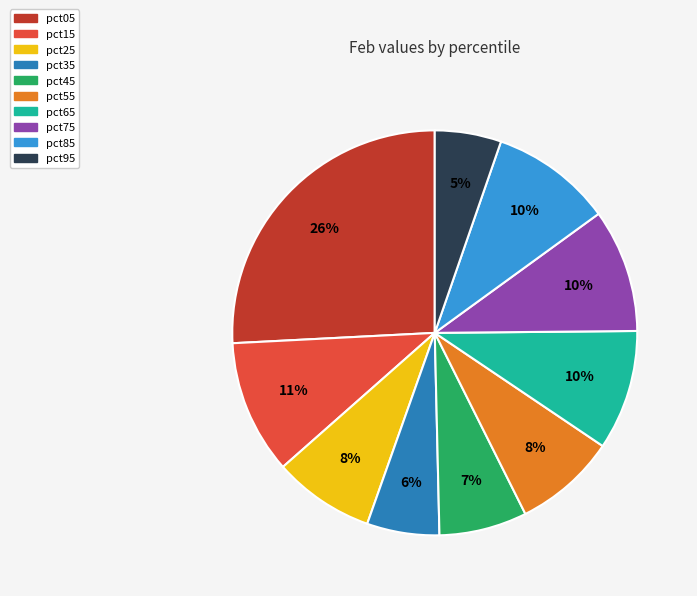

Is it true that pct95 is 1% of the pie?

False